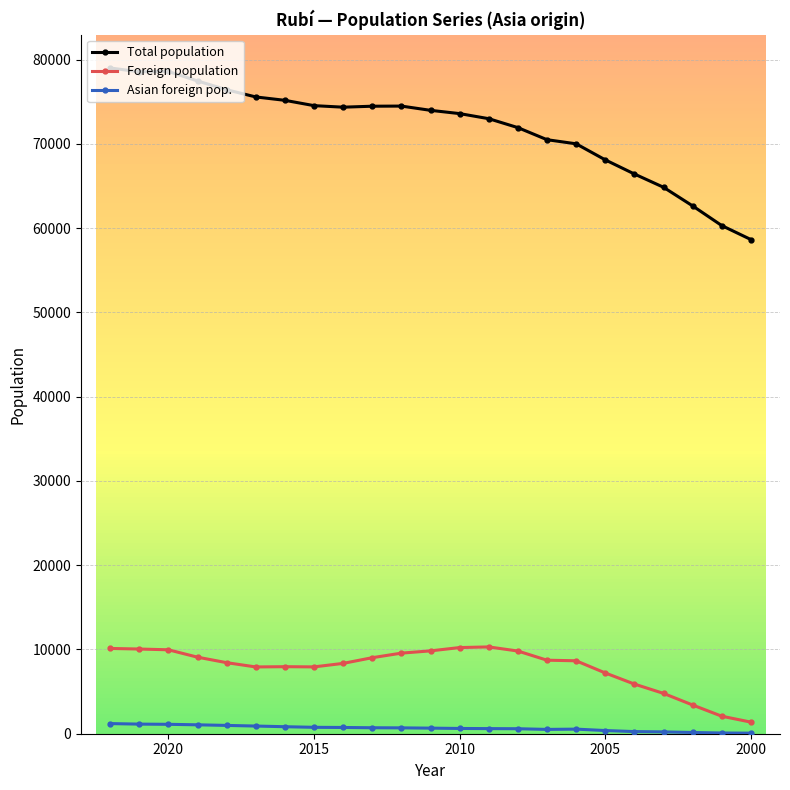

How many data points does each series have?

23